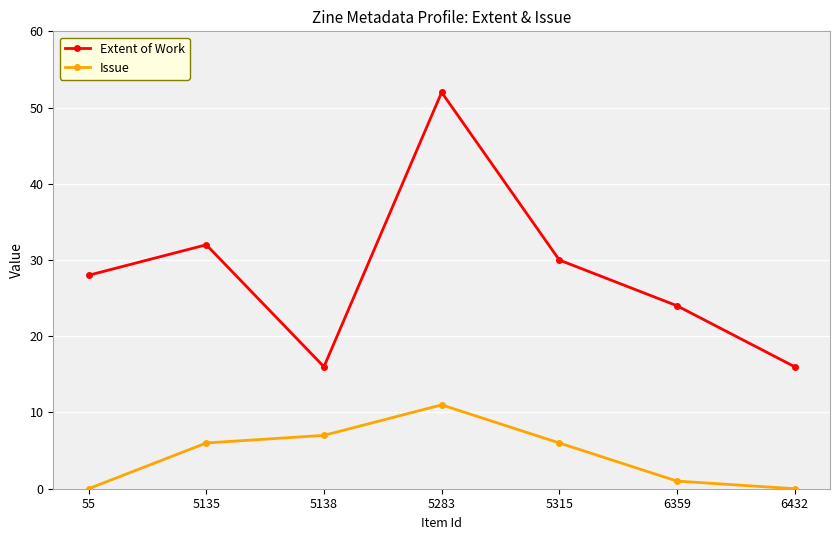

Reading left to right, extract all data points from this chart.

Extent of Work: 28	32	16	52	30	24	16
Issue: 0	6	7	11	6	1	0